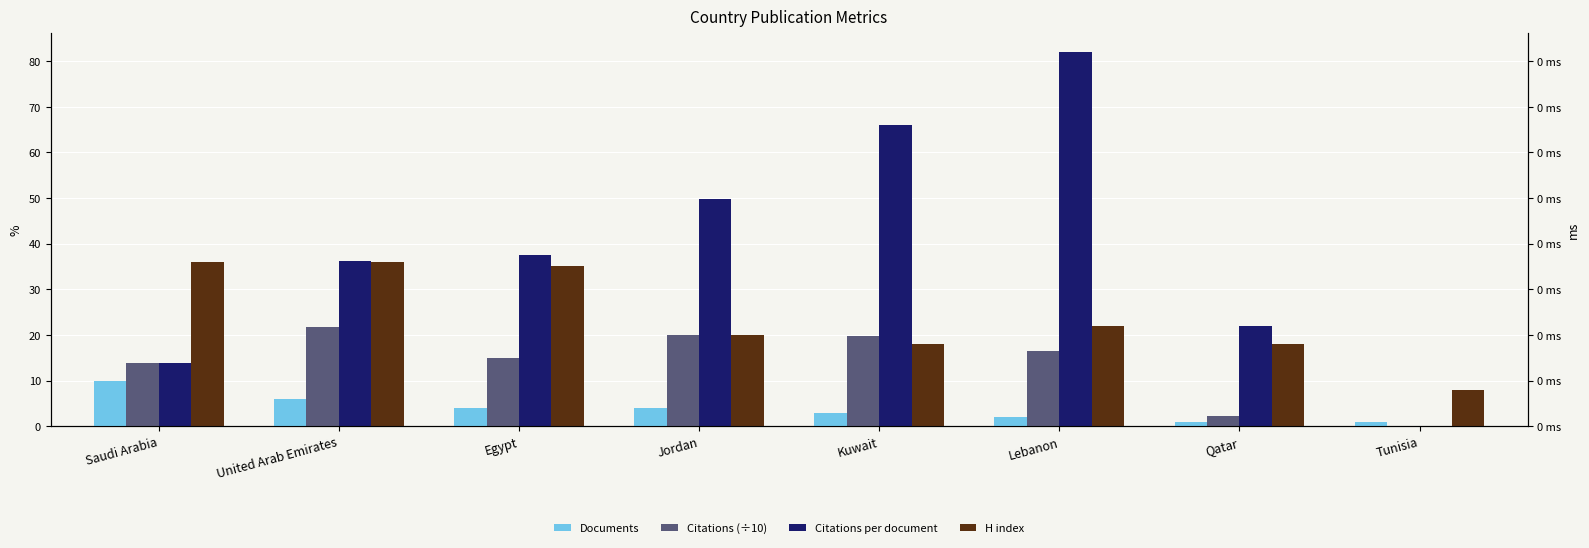

Which series has the largest total across all categories?

Citations per document